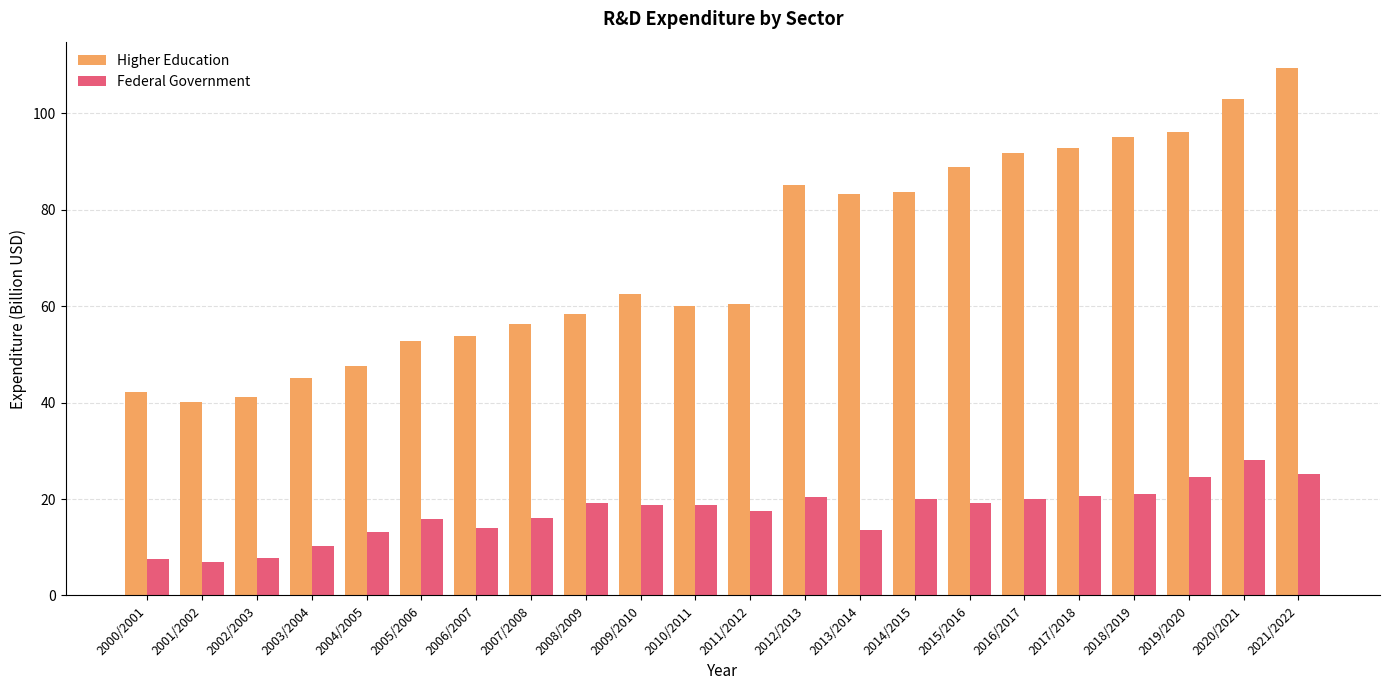

Is it true that Higher Education equals 92.8 at 2017/2018?

True